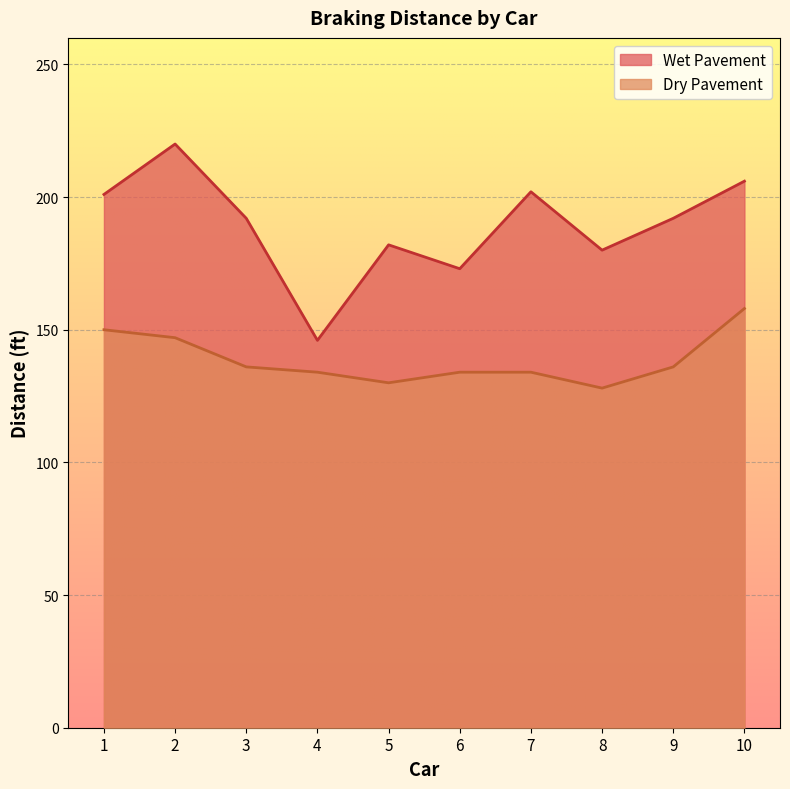

What is the sum of all Wet Pavement values?

1894